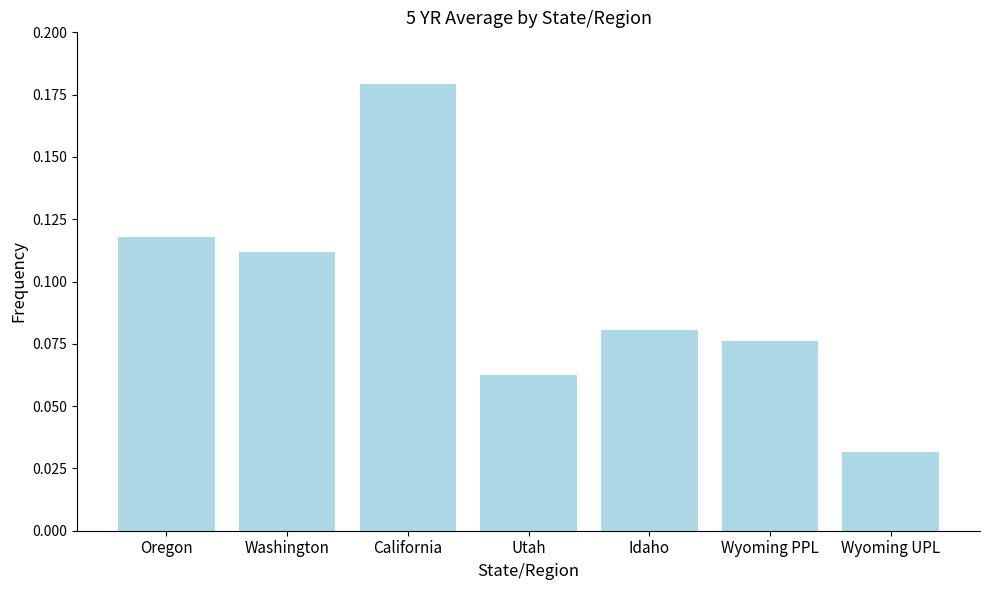

Between Wyoming UPL and California, which is larger?

California